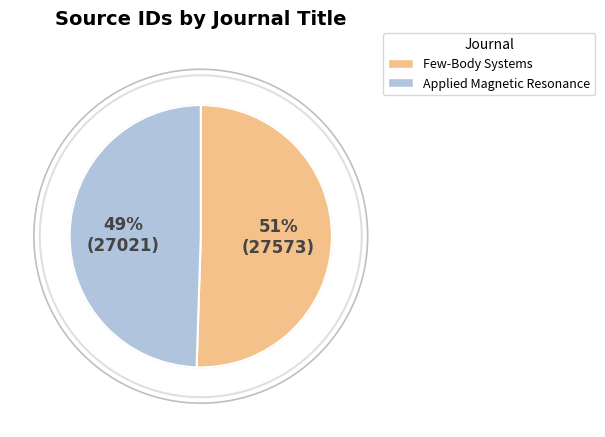

The Applied Magnetic Resonance slice represents 41% of the pie. True or false?

False